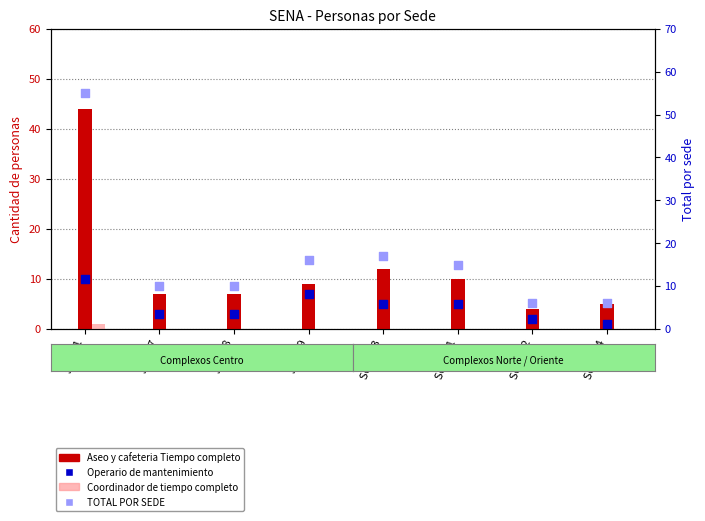

What are all the series names shown in the legend?

Aseo y cafeteria Tiempo completo, Coordinador de tiempo completo, Operario de mantenimiento, TOTAL POR SEDE